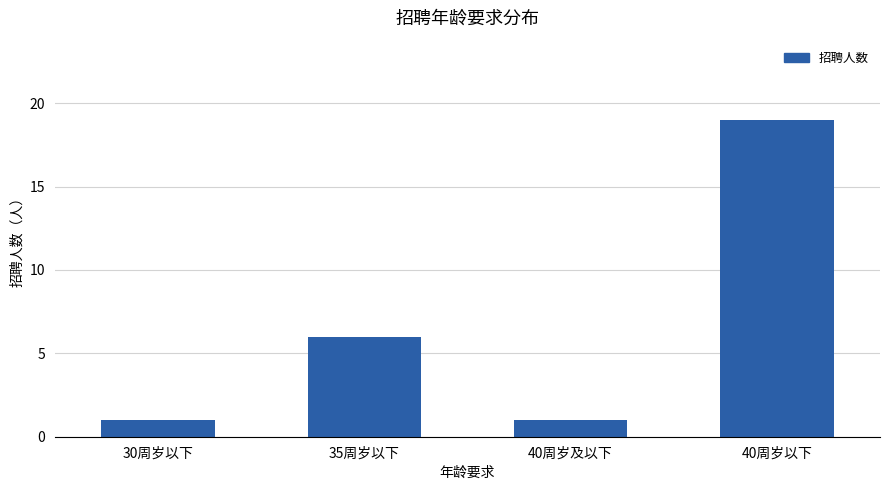

What is the change in value from 40周岁及以下 to 40周岁以下?

+18